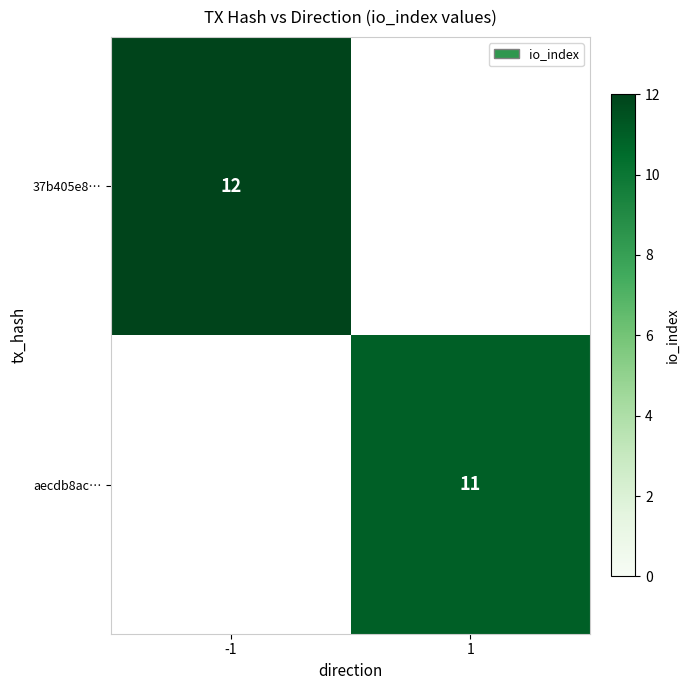

True or false: aecdb8ac… has a value of 11 at 1.

True